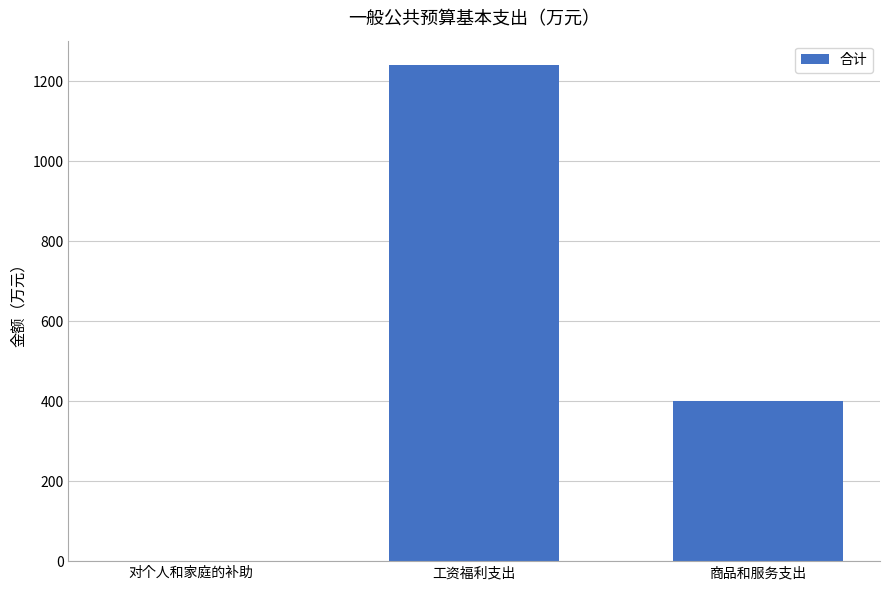

Reading right to left, transcribe all the data shown in this chart.

400.1	1239.0	1.3